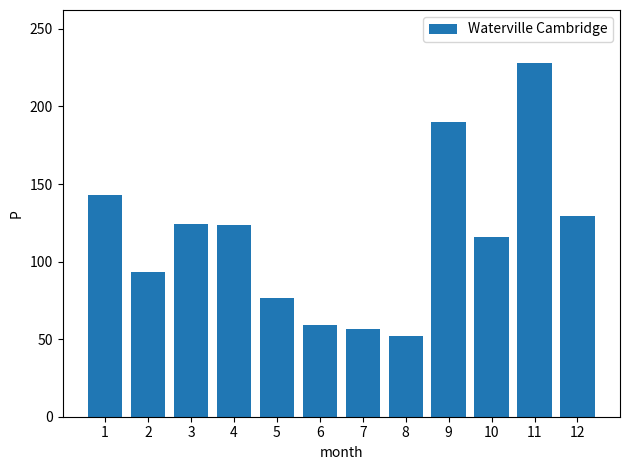

How many bars are there in total?

12